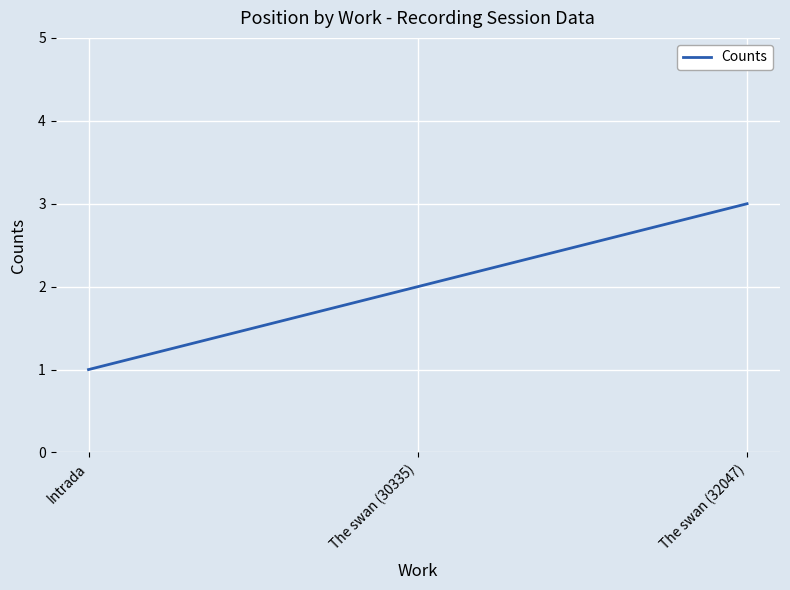

What is the difference between the second highest and minimum values?

1